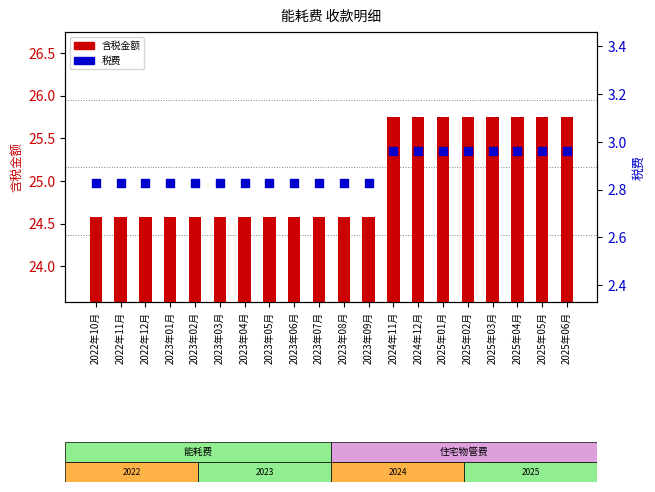

Which series reaches the maximum Y coordinate?

含税金额